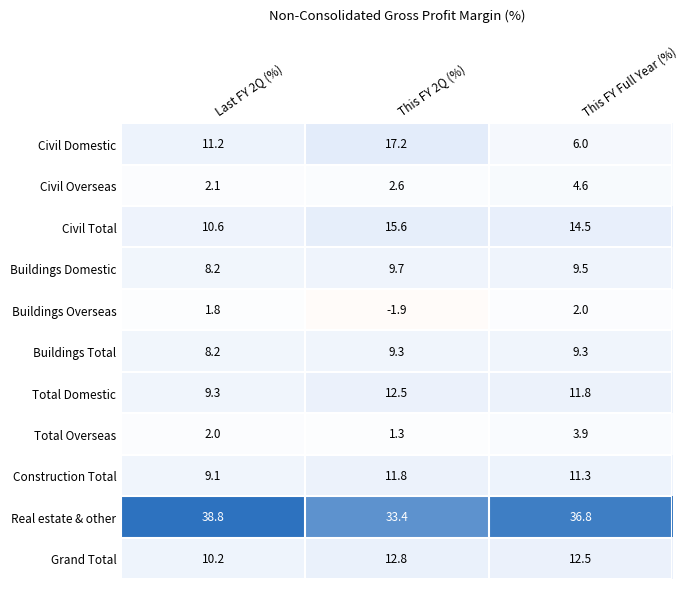

Where is Grand Total nearest to the value 11?

Last FY 2Q (%)